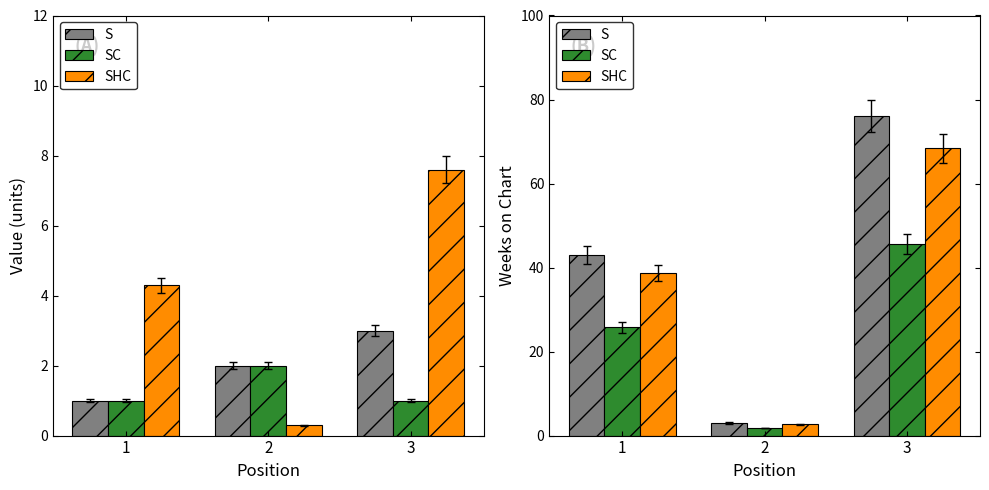

What are all the series names shown in the legend?

S, SC, SHC